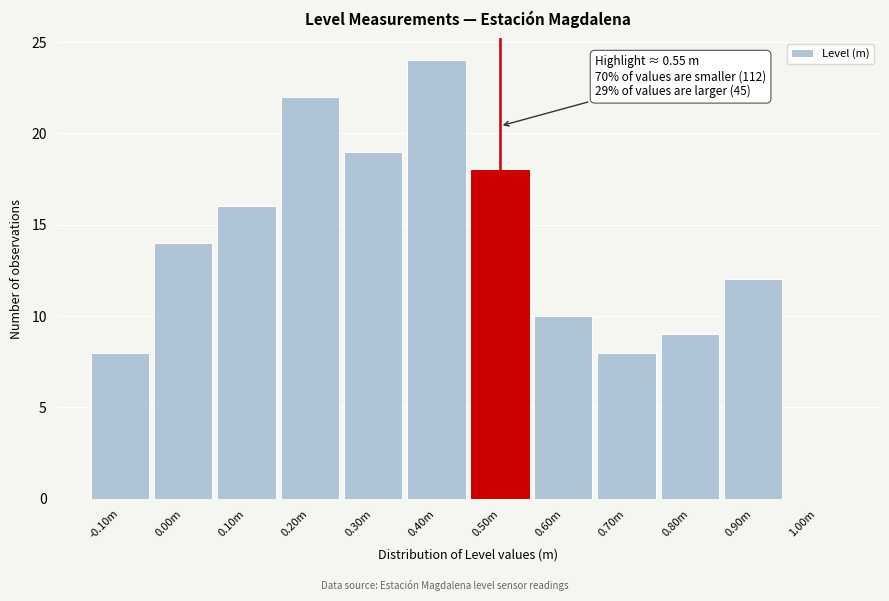

Reading right to left, what are all the values shown in this chart?

1.00m=0	0.90m=12	0.80m=9	0.70m=8	0.60m=10	0.50m=18	0.40m=24	0.30m=19	0.20m=22	0.10m=16	0.00m=14	-0.10m=8